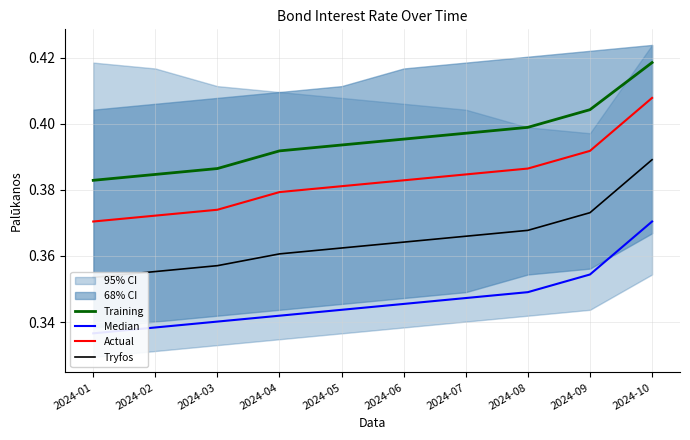

The Training series shows 0.6 at 2024-06. True or false?

False